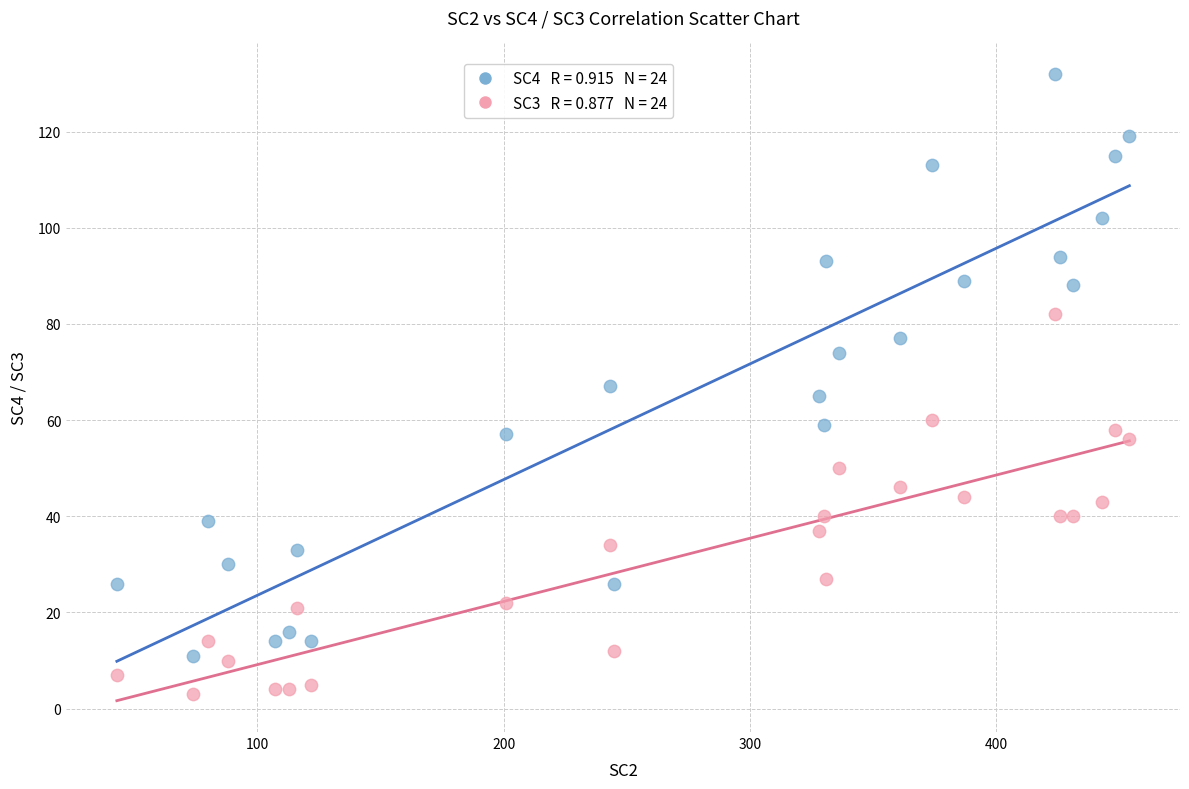

Across all data points, what is the range of X values (max minus min)?

411